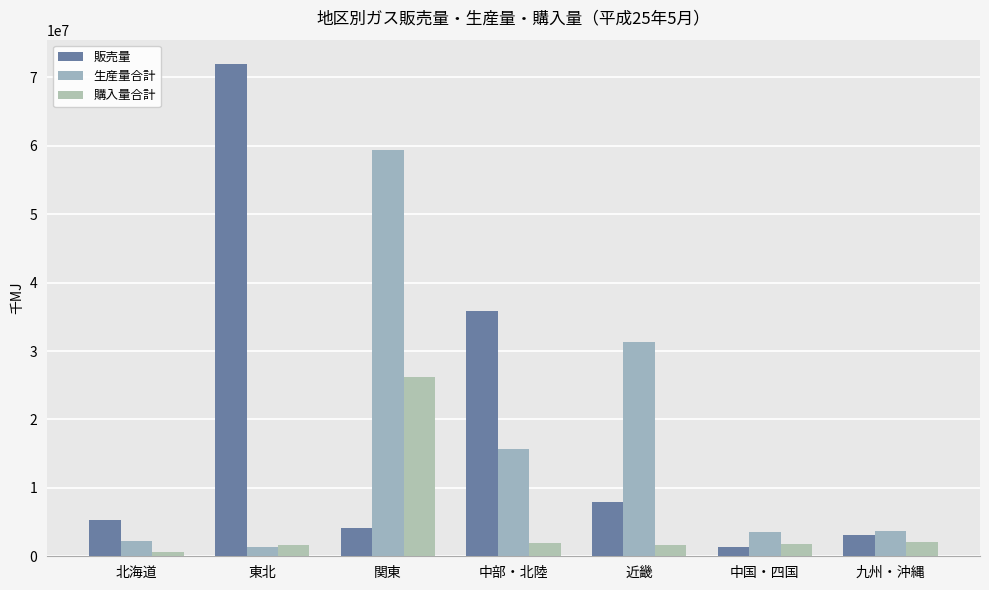

What is the difference between the highest and lowest values at 近畿?

29634844